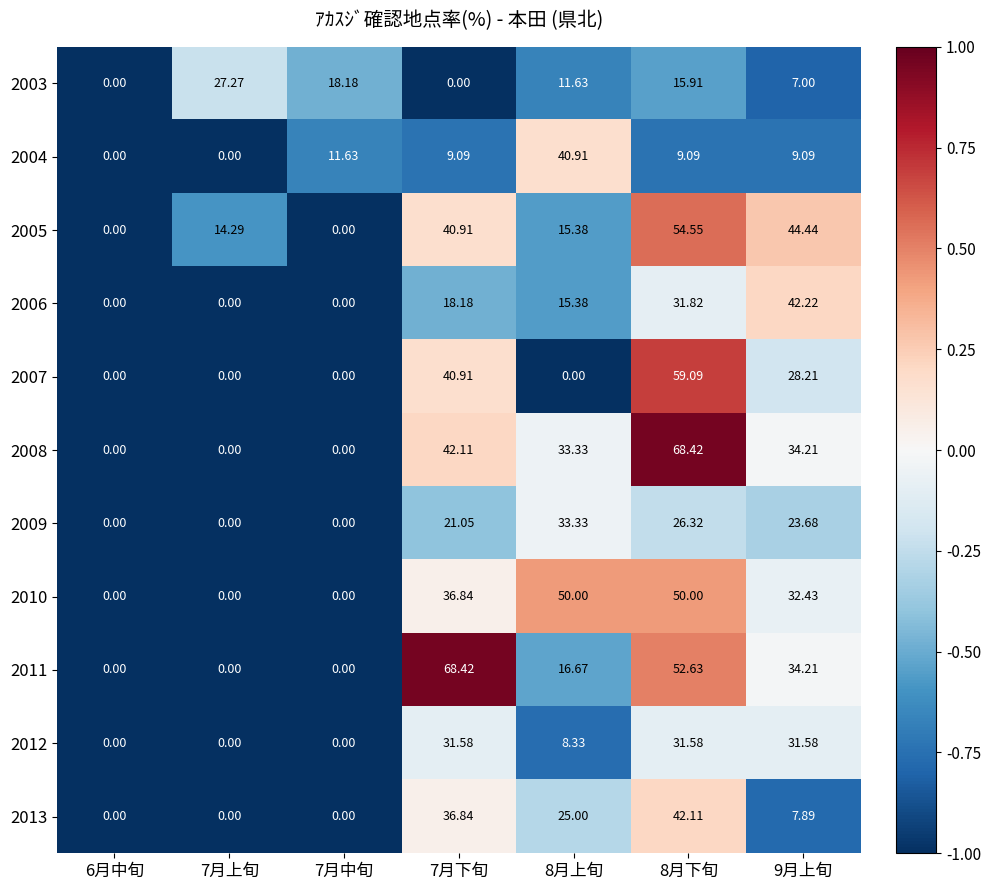

Is the value of 2004 at 7月中旬 greater than the value of 2006 at 9月上旬?

No